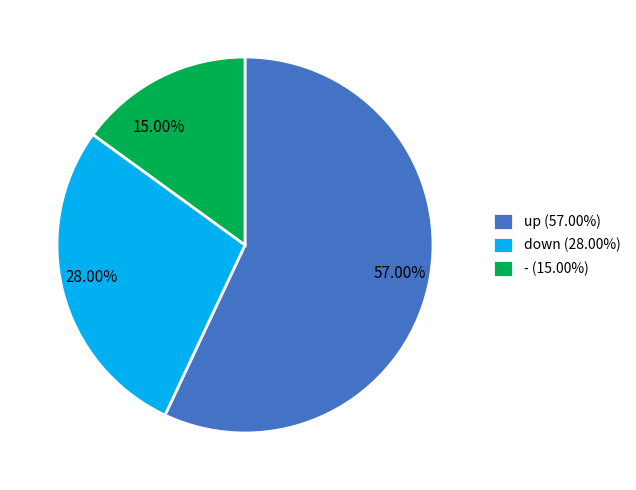

Is it true that - is 24% of the pie?

False